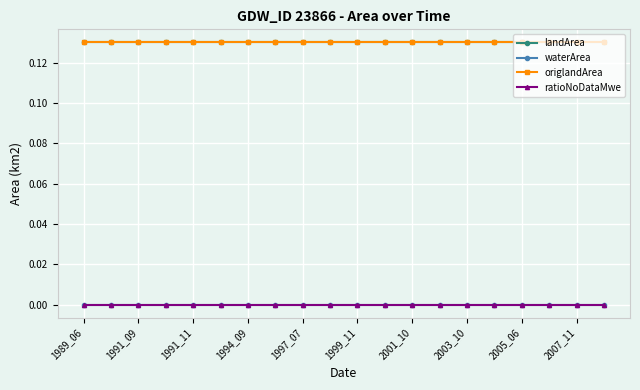

True or false: ratioNoDataMwe and origlandArea intersect in this chart.

False